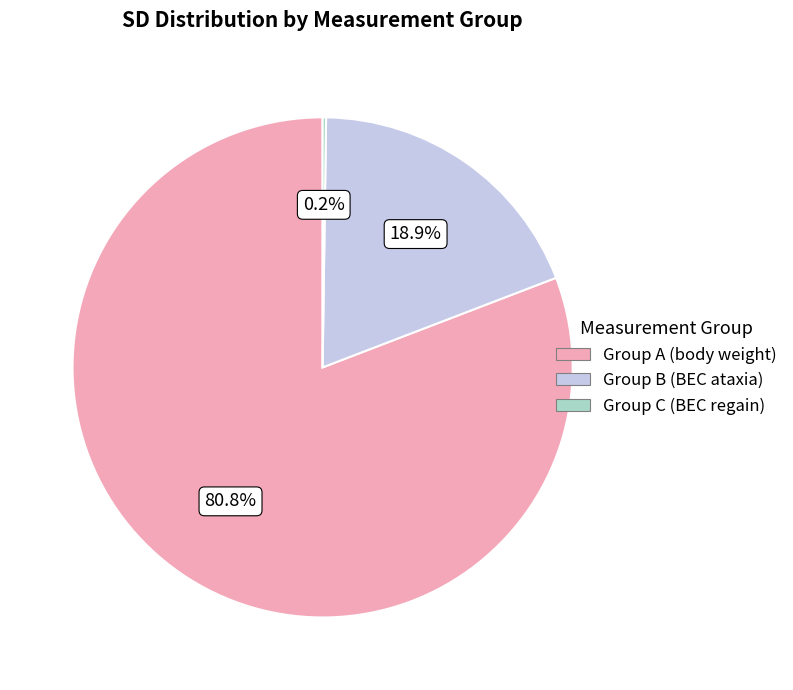

Is there any slice that represents more than half of the pie?

Yes